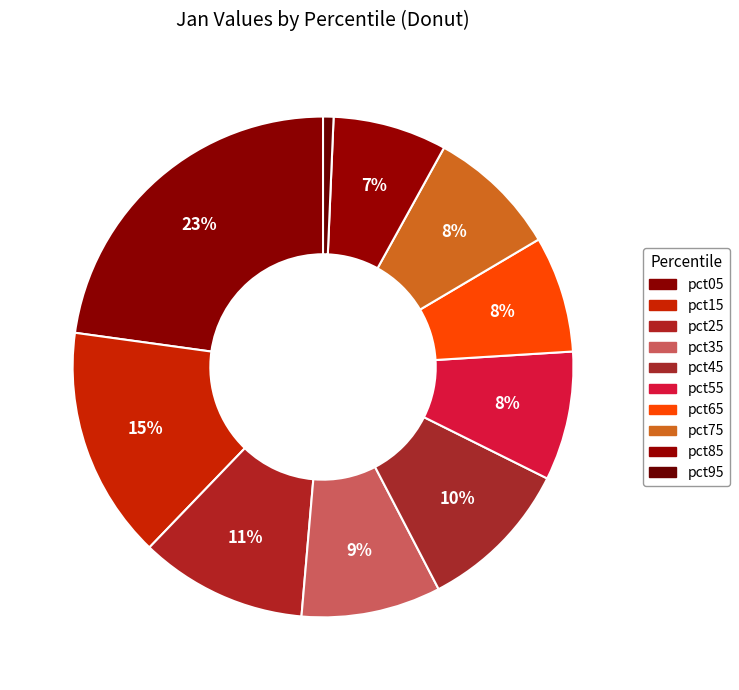

To the nearest percent, what portion does pct65 represent?

8%